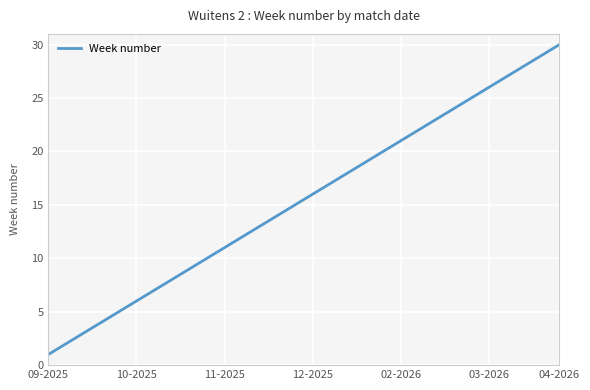

What is the greatest value displayed?

30.0